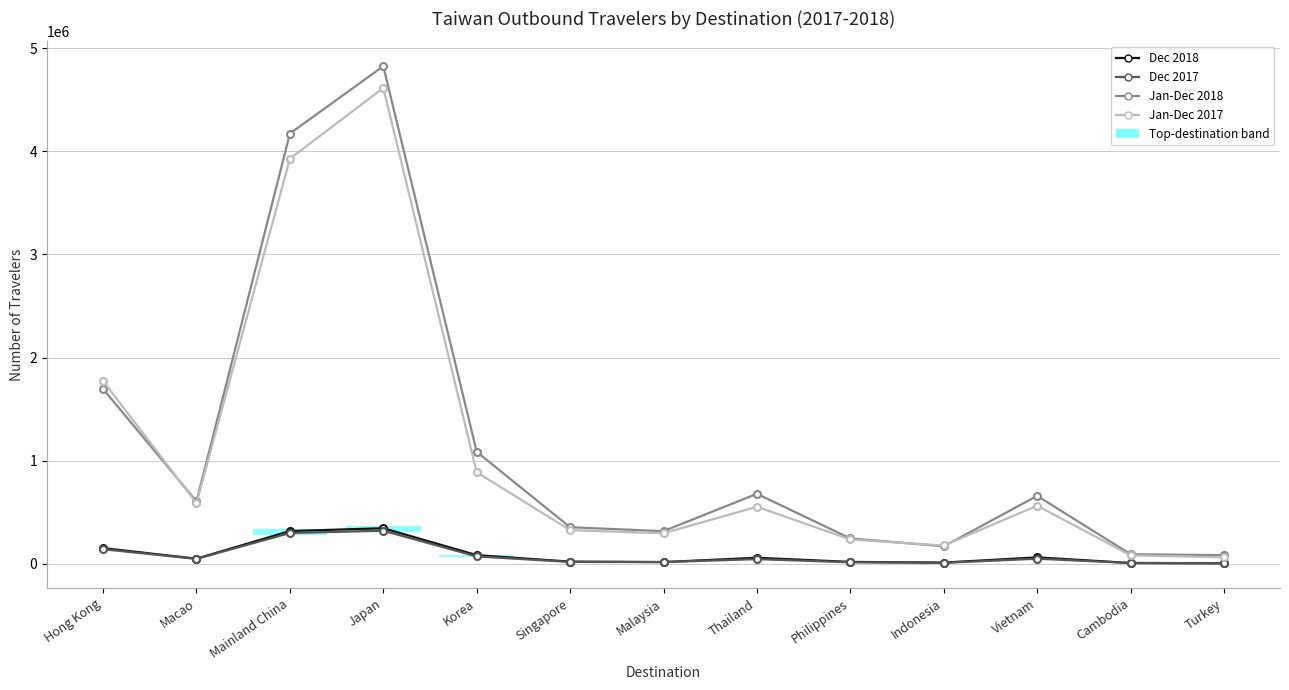

At which label does Dec 2017 reach its peak?

Japan